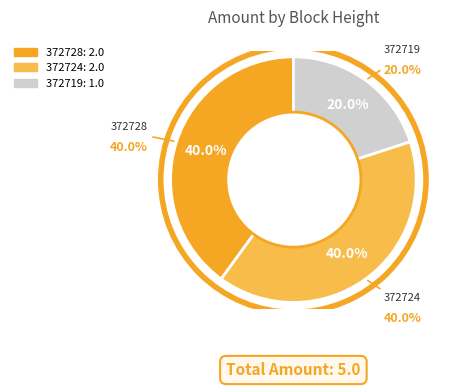

What is the smallest slice in the pie chart?

372719